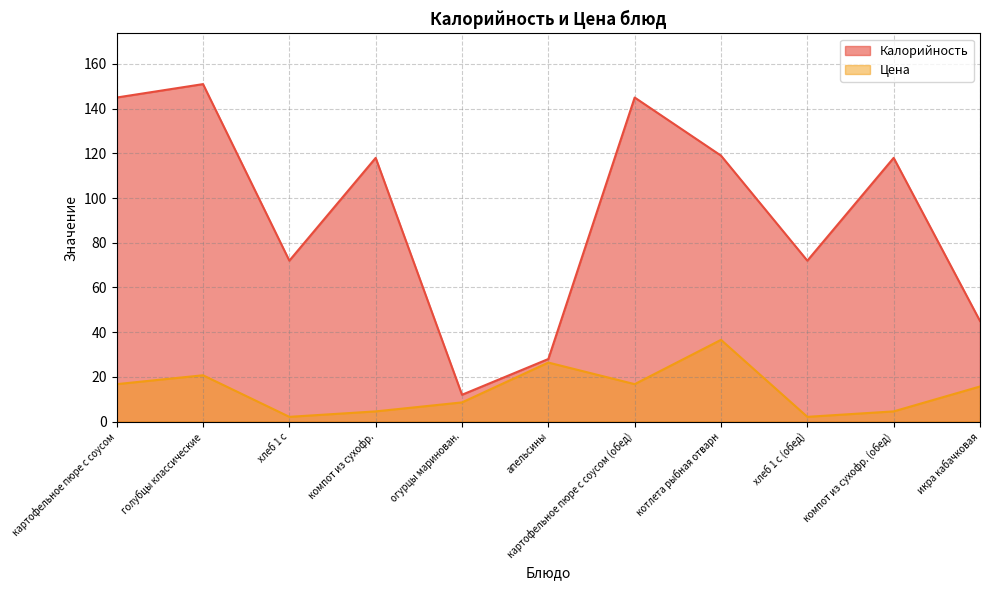

What is the value of the Калорийность point at the 3rd from the left?

72.0